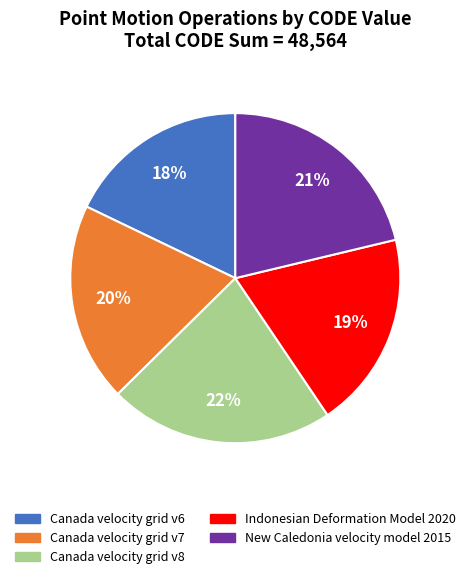

Between New Caledonia velocity model 2015 and Canada velocity grid v6, which is larger?

New Caledonia velocity model 2015